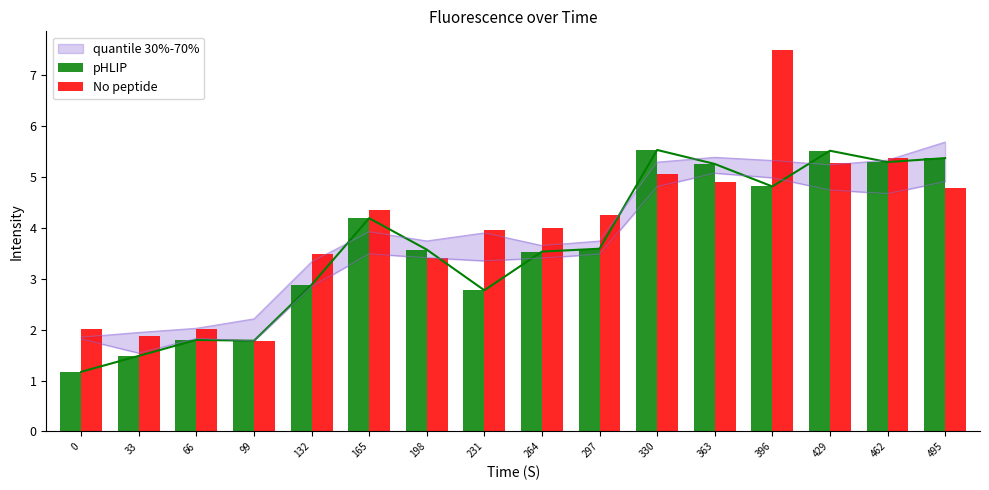

What is the difference between the No peptide values at 462 and 396?

2.1